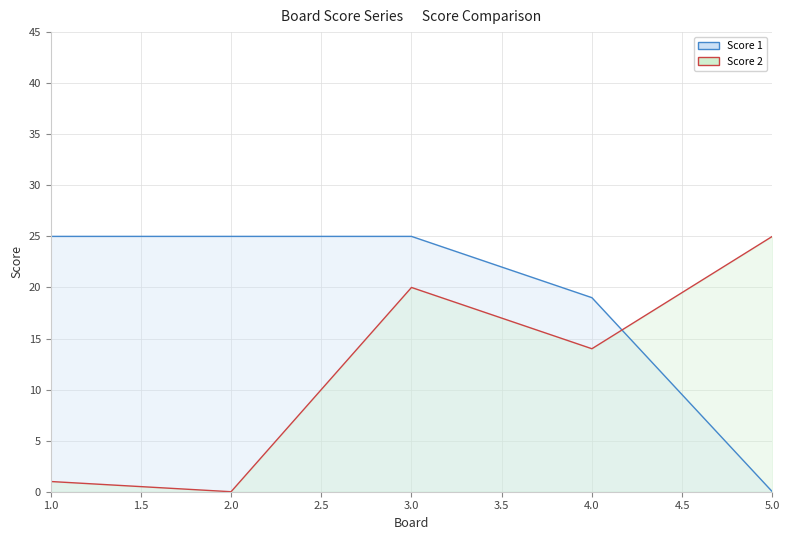

At how many categories does at least one series exceed 9?

5